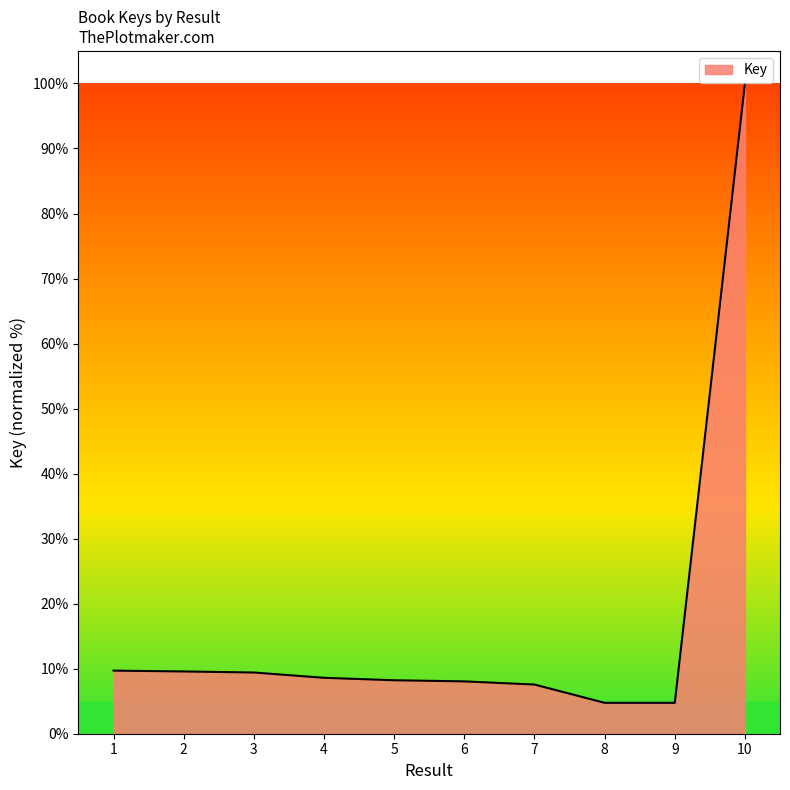

What is the maximum value shown in the chart?

100.0